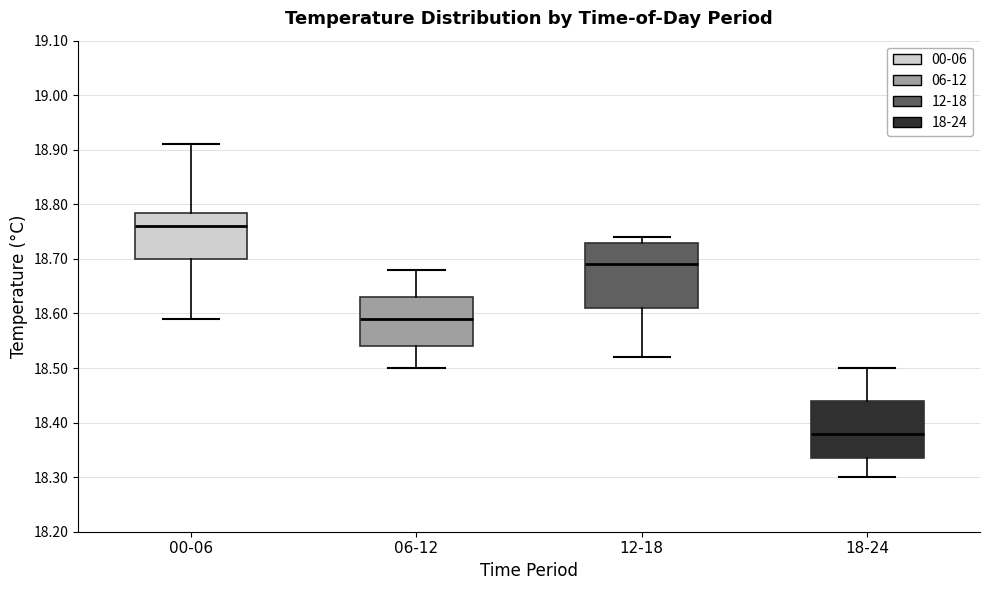

Where does the lower whisker of the box for 00-06 end on the y-axis? The values are not printed on the chart, so give them approximately, as read against the axis.

18.59